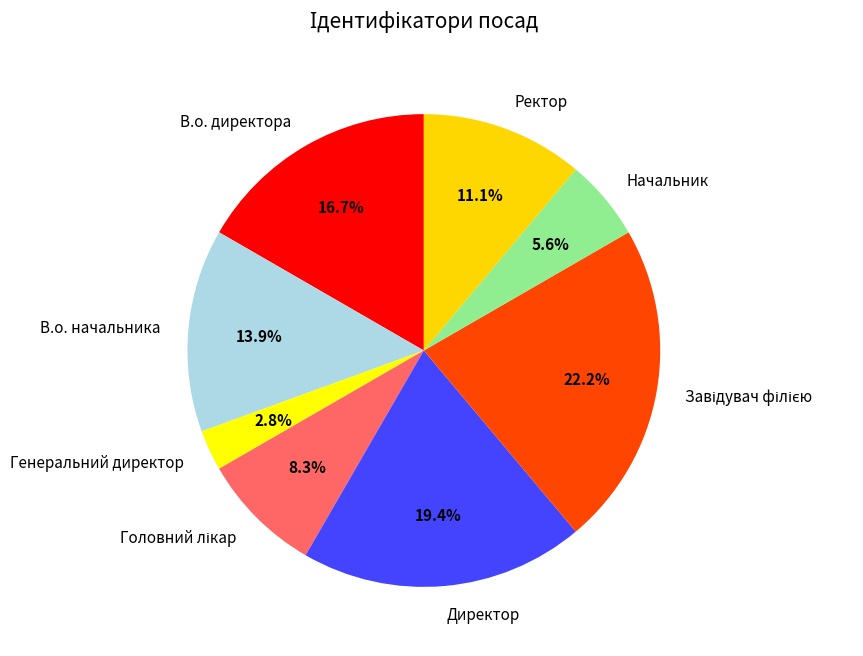

Combined, what portion of the pie is Генеральний директор and В.о. начальника?

16.7%